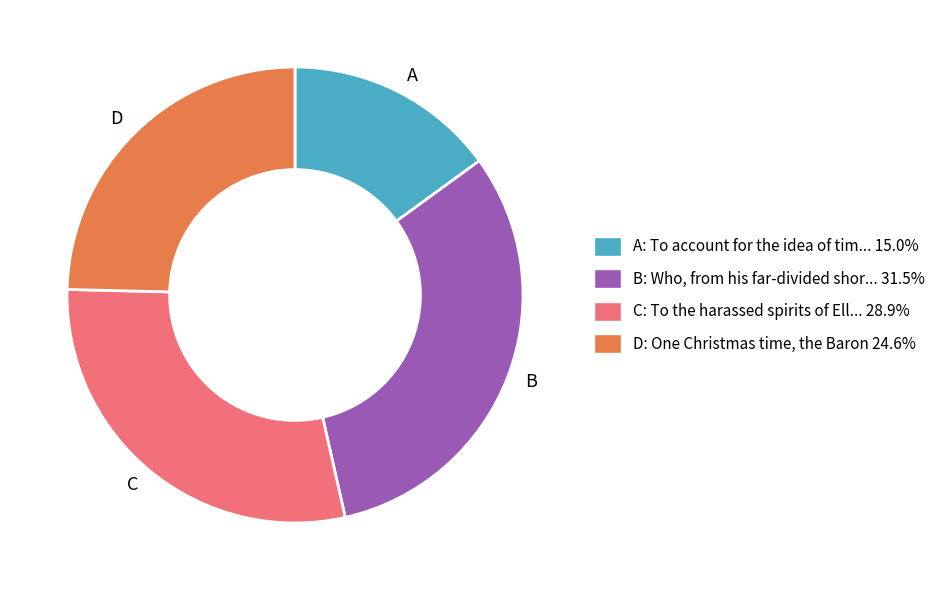

Rank the categories by value from lowest to highest.

A, D, C, B